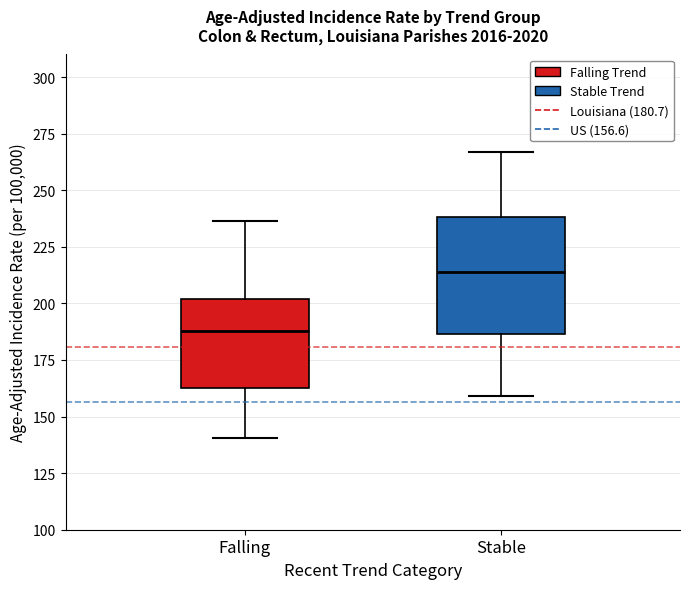

Which box's median line is the highest?

Stable